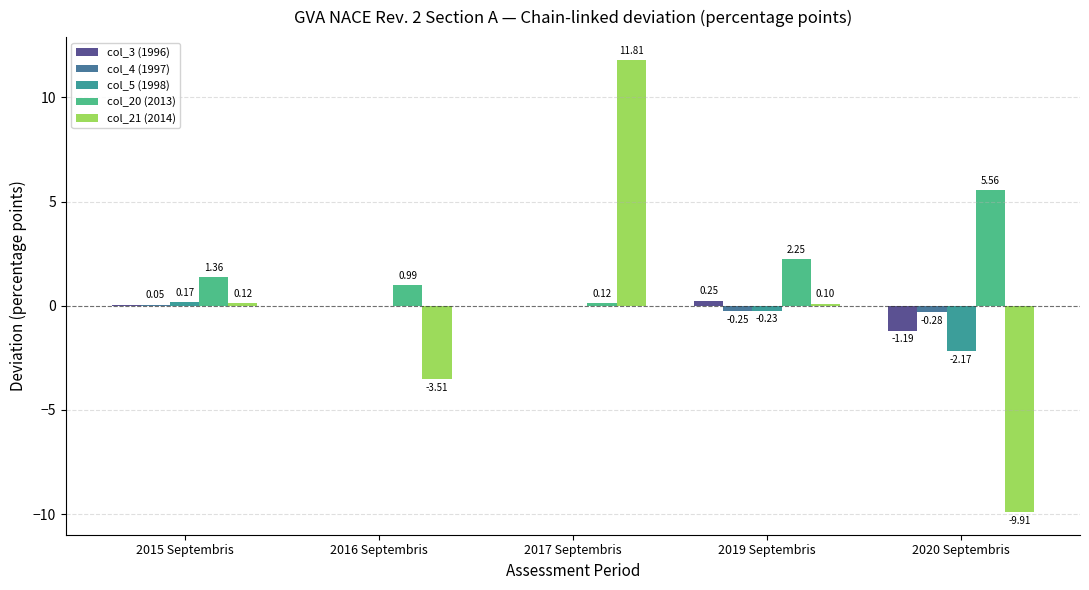

How many data points in col_20 (2013) are above 1?

3